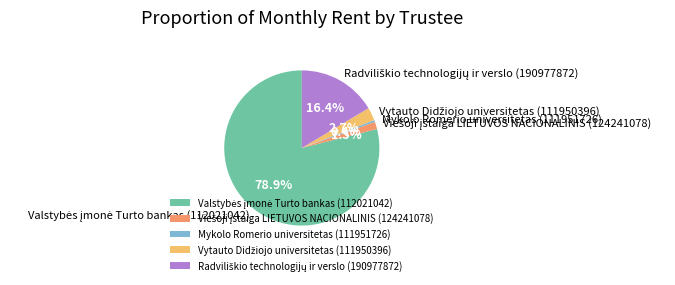

Is there a majority slice in this chart?

Yes